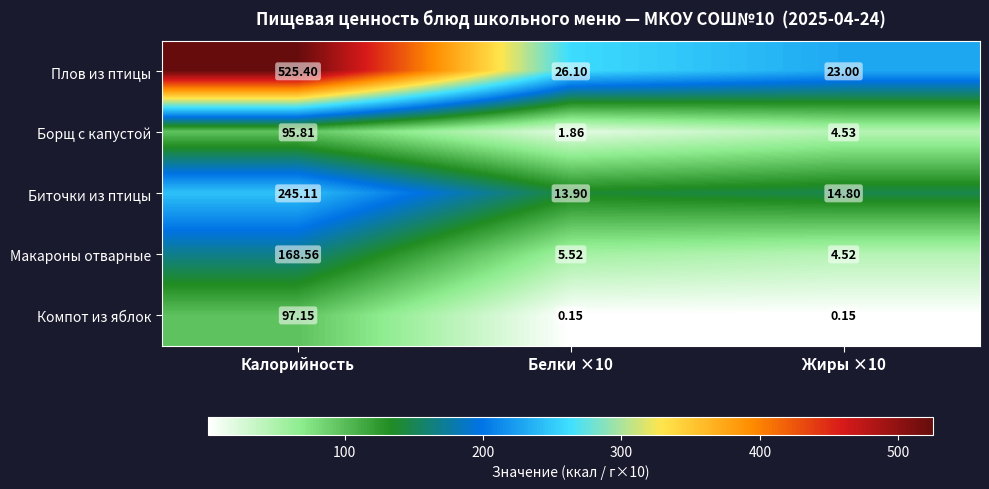

How many distinct data groups are displayed?

5